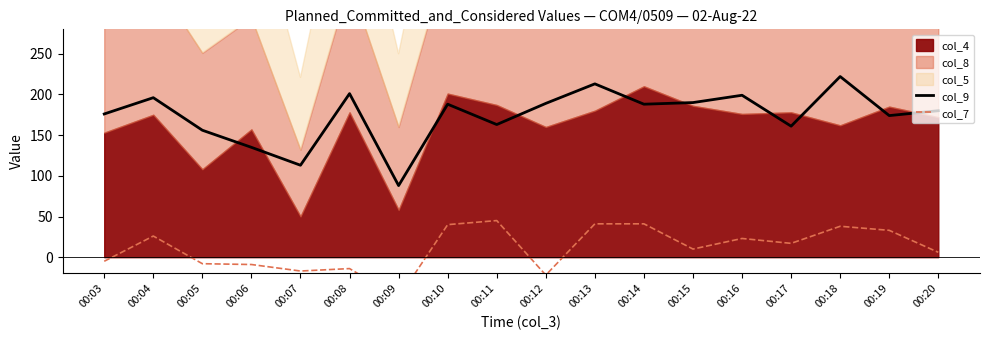

True or false: col_9 and col_7 cross at least once.

False